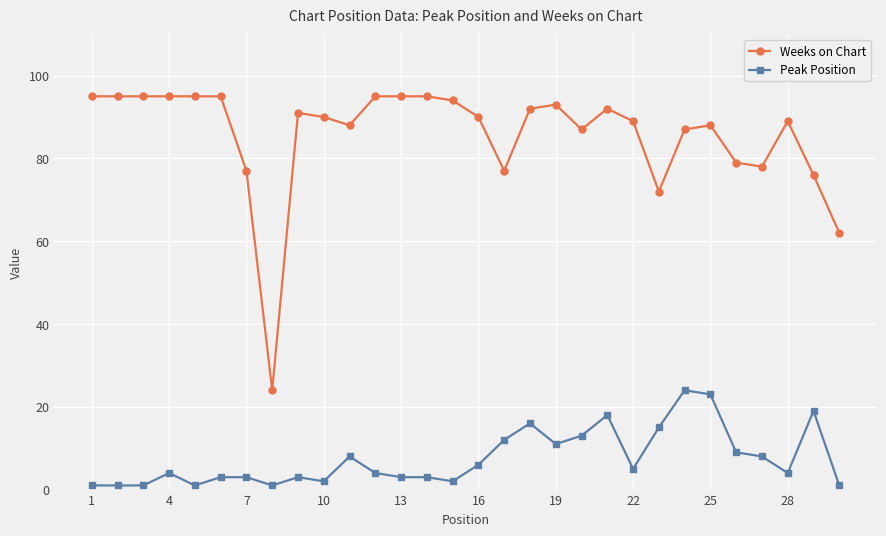

True or false: Weeks on Chart has more than 0 points higher than both neighbors.

True